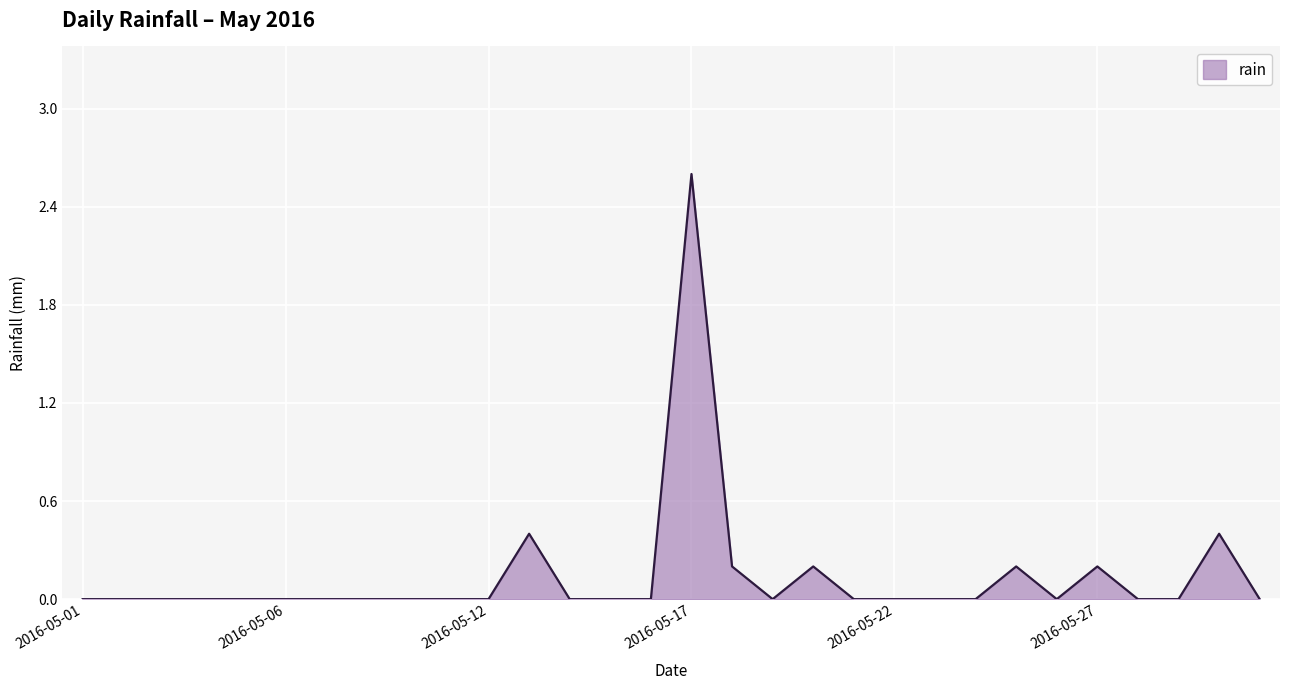

How many lines are shown in the chart?

1